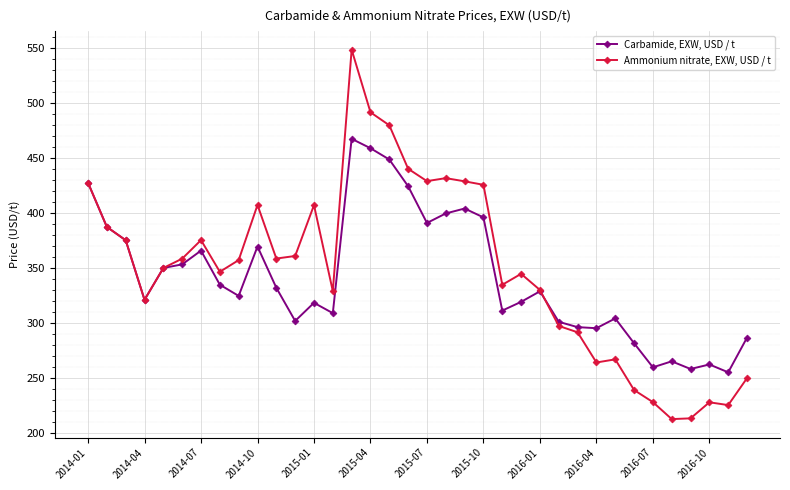

Rank the series by their average value, from lowest to highest.

Carbamide, EXW, USD / t, Ammonium nitrate, EXW, USD / t